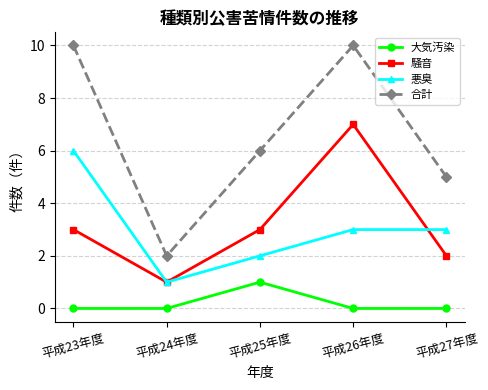

What is the sum of all 騒音 values?

16